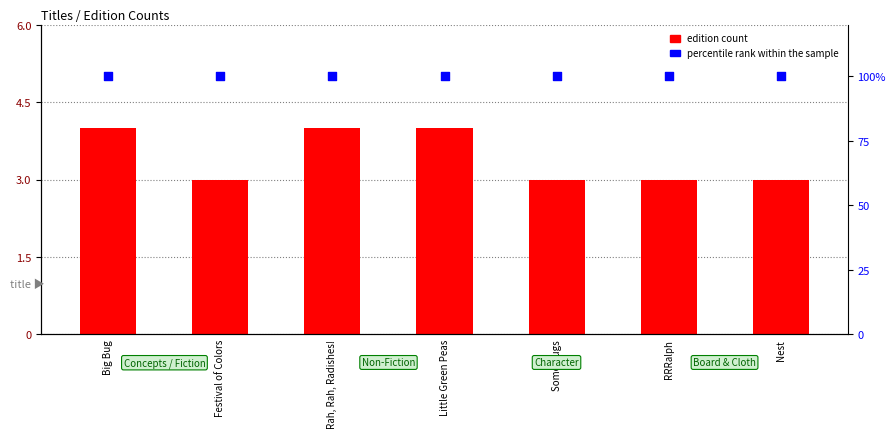

At which category is the sum across all series the highest?

Big Bug